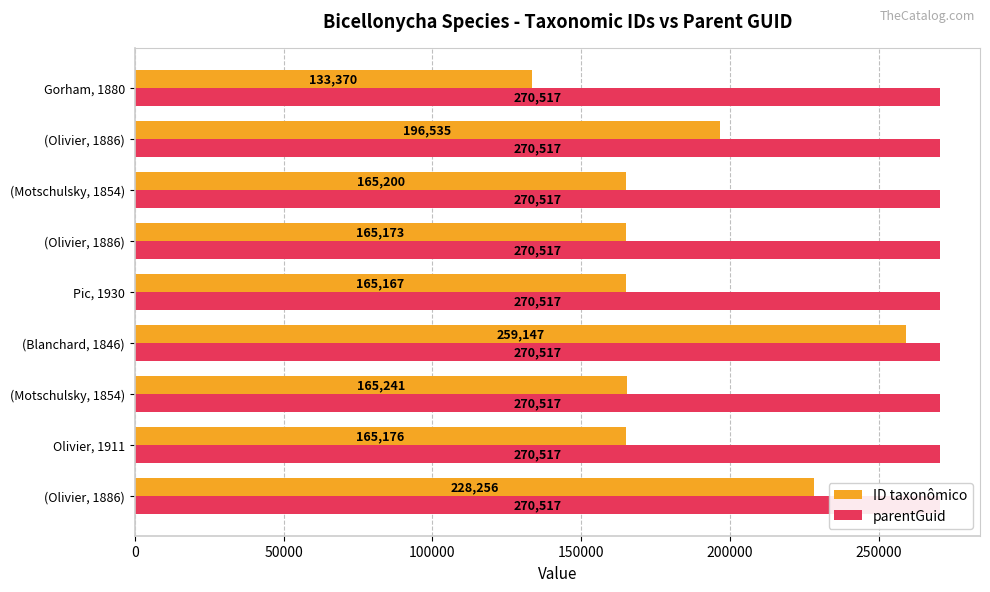

List the series in order of their overall mean, highest first.

ID taxonômico, parentGuid